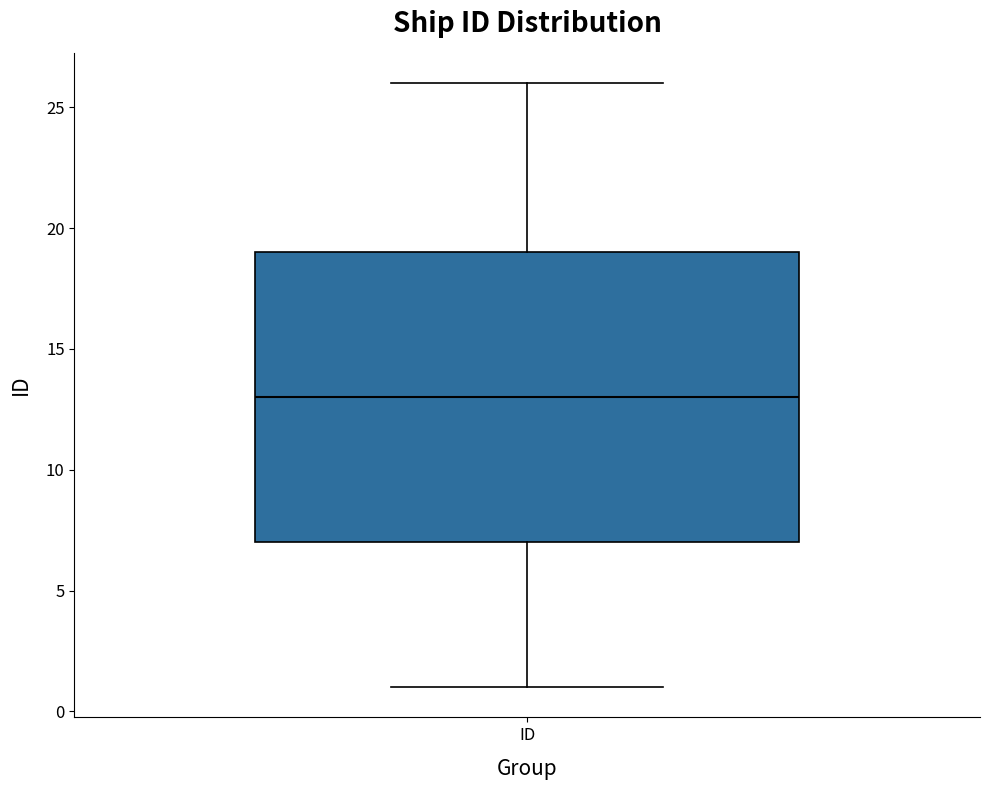

Transcribe this box plot: give where the median line is, the range the box spans, and where the two whiskers end, as read against the y-axis. The values are not printed on the chart, so give them approximately, as read against the axis.

median 13, box 7 to 19, whiskers 1 to 26